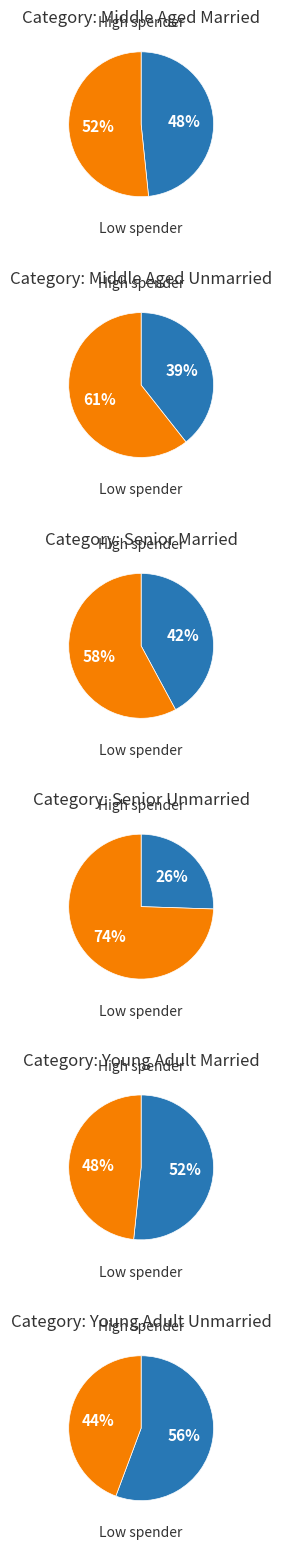

The 2 slice represents 25% of the pie. True or false?

False